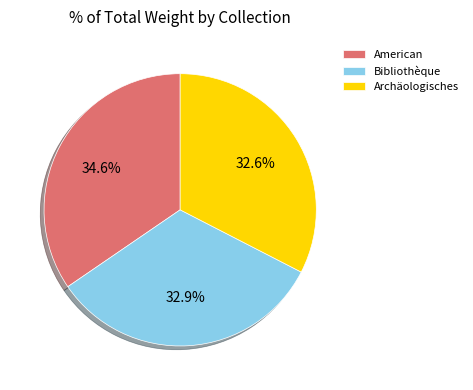

Is there any slice that represents more than half of the pie?

No